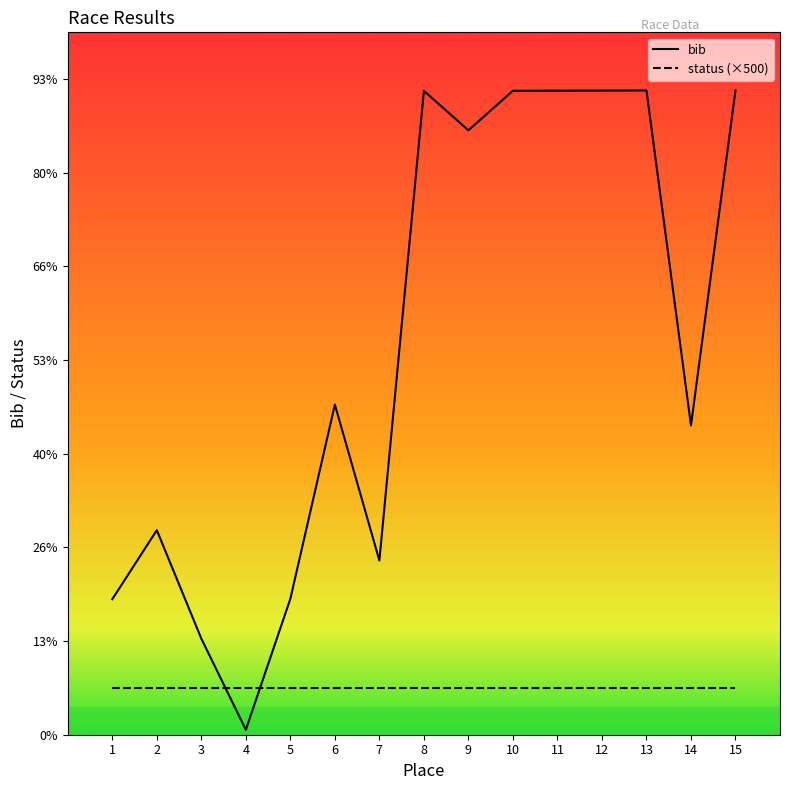

Does the chart display data point markers on the line(s)?

No